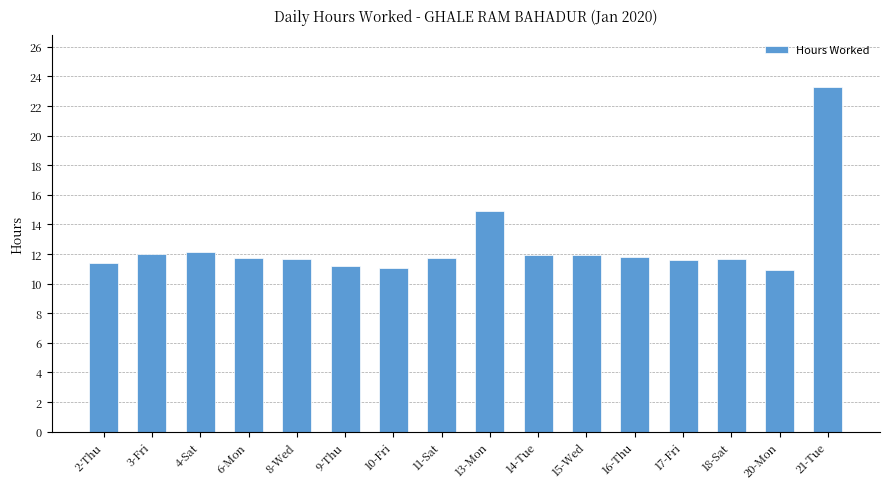

What is the sum of the values at 17-Fri and 21-Tue?

34.9